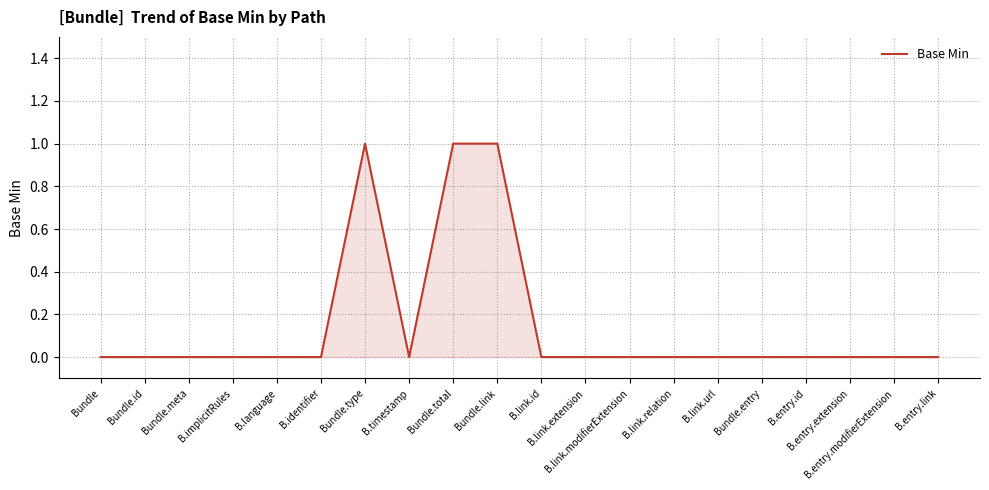

Count the values in the range 0 to 1.

20